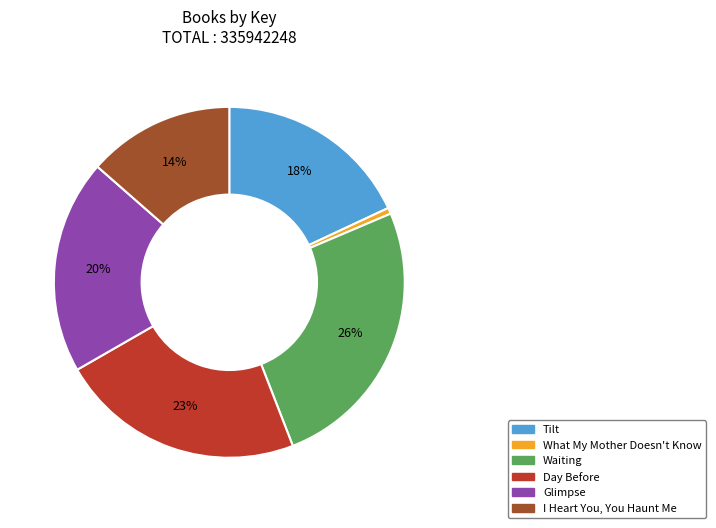

Is there any slice that represents more than half of the pie?

No